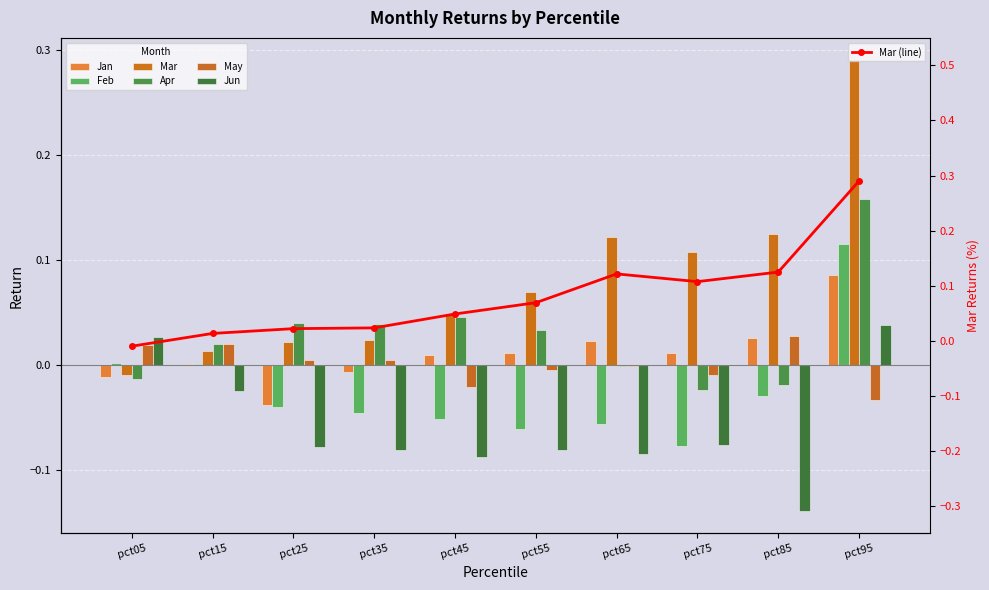

The Jun series shows -0.1 at pct25. True or false?

True